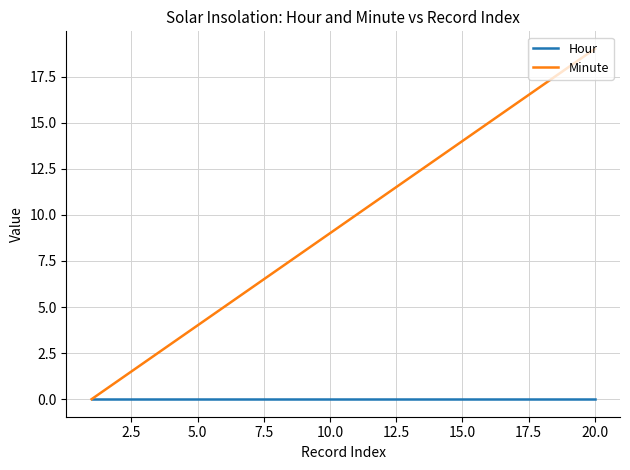

Which series has the widest spread of values?

Minute